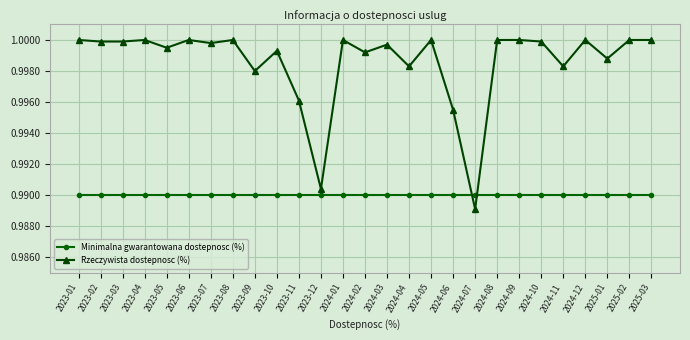

How many categories are shown in the chart?

27